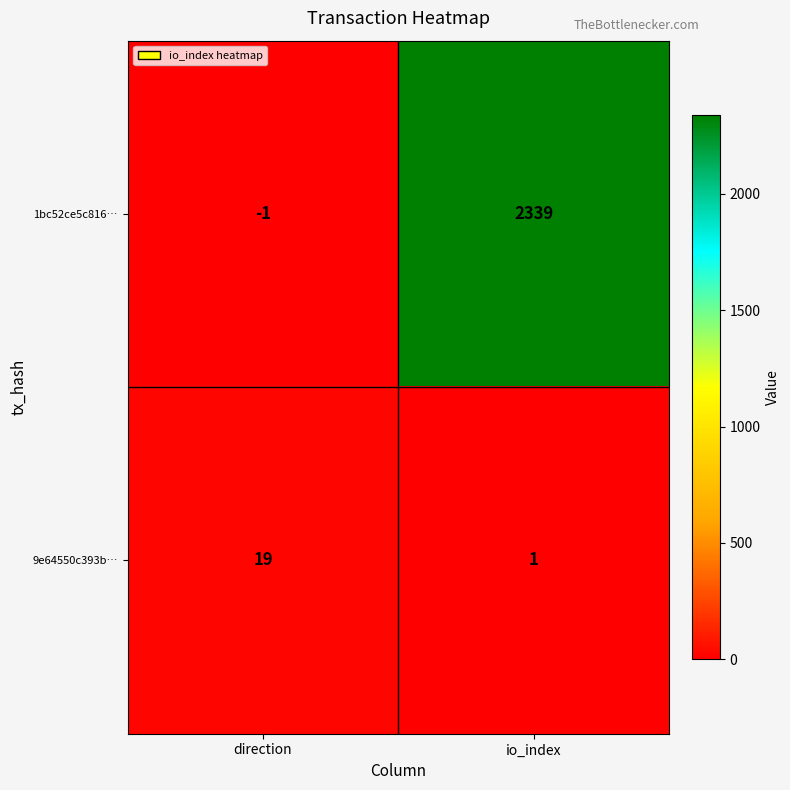

The 1bc52ce5c816… series shows 1568 at io_index. True or false?

False